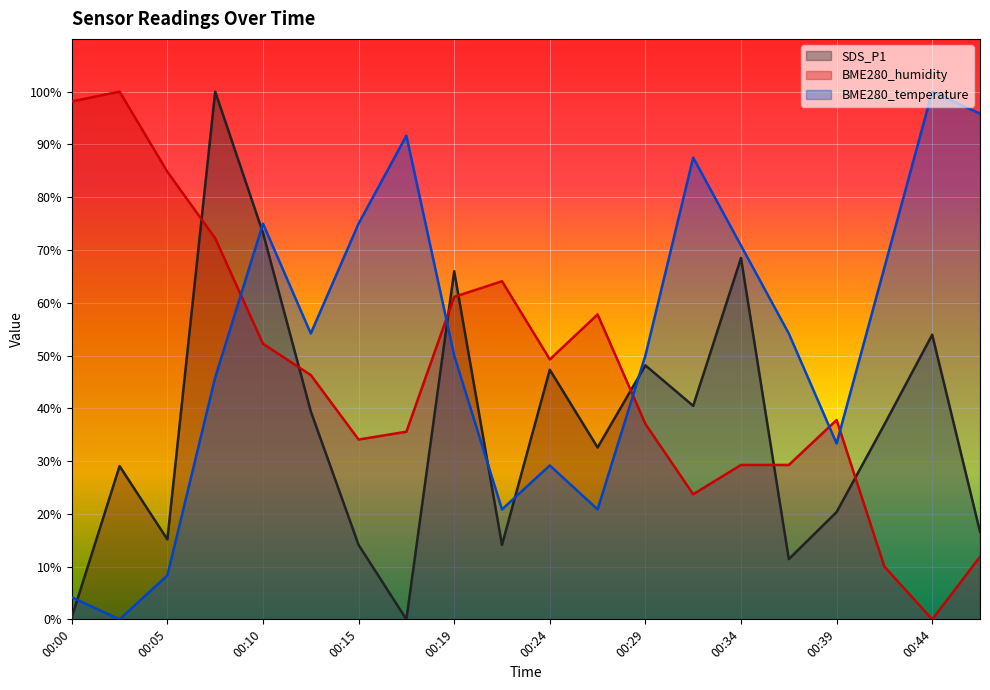

At which category is the sum across all series the highest?

00:07